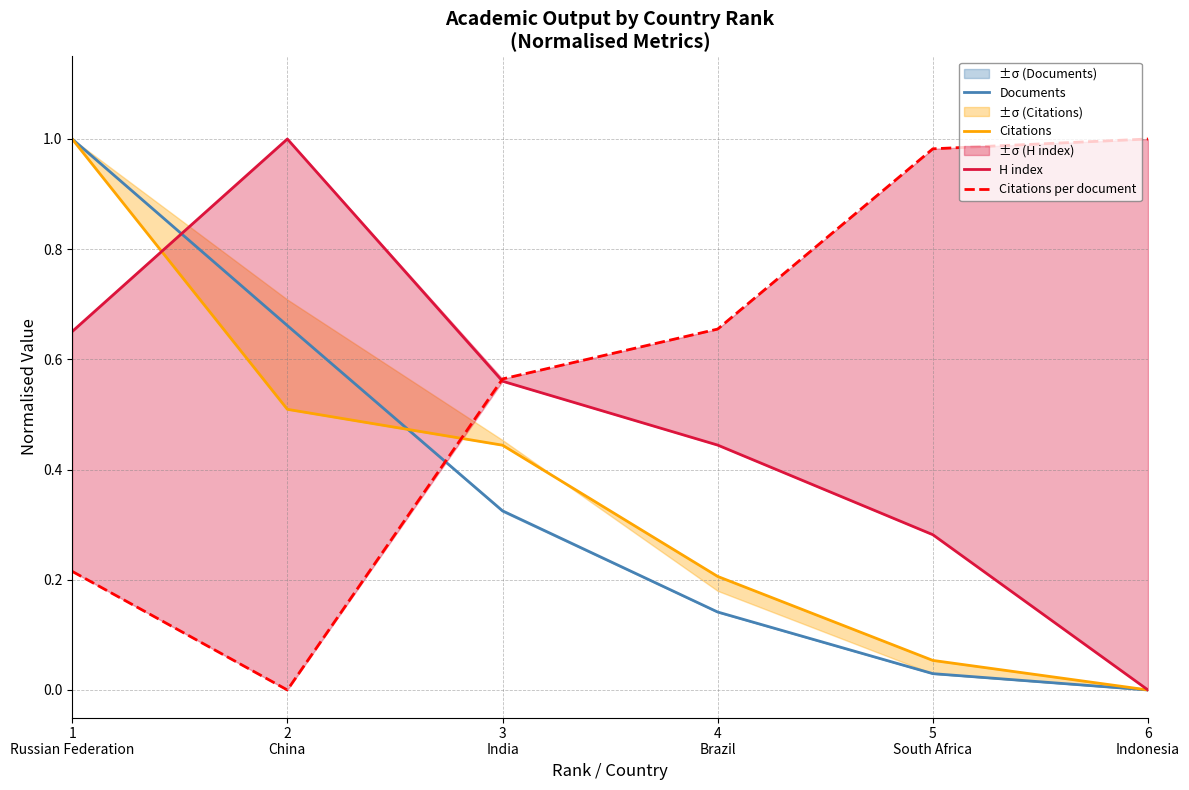

Rank the series by their maximum value, from highest to lowest.

Documents, Citations, H index, Citations per document